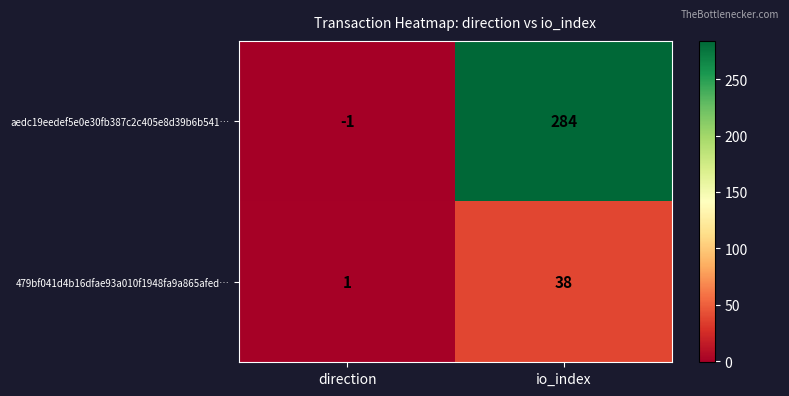

Which series changed the most between direction and io_index?

aedc19eedef5e0e30fb387c2c405e8d39b6b541…